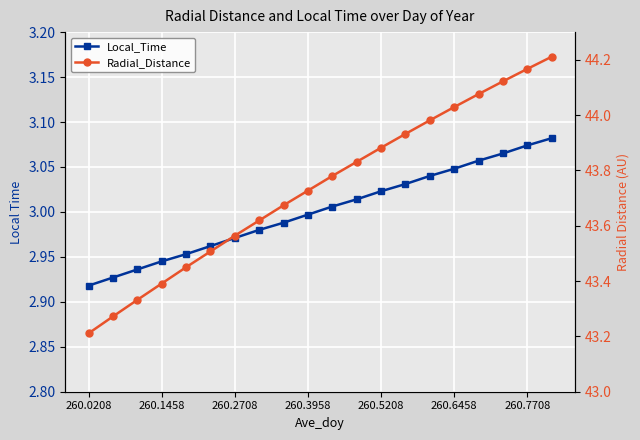

How many series are shown in this chart?

2